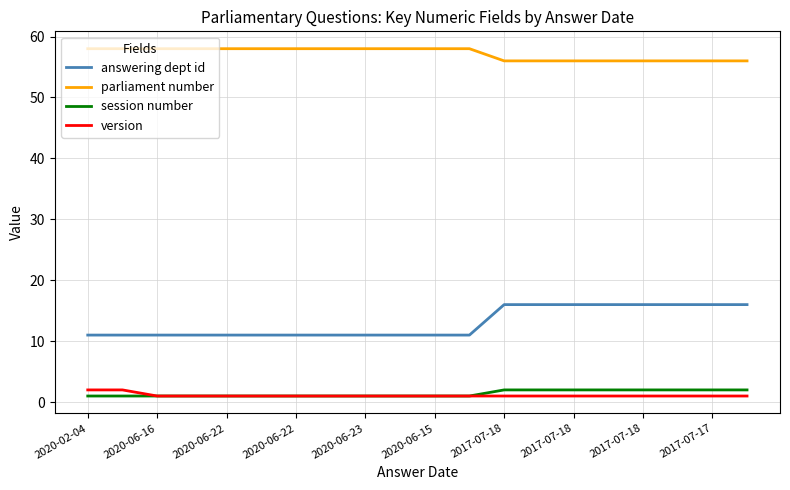

Which series has the widest spread of values?

answering dept id